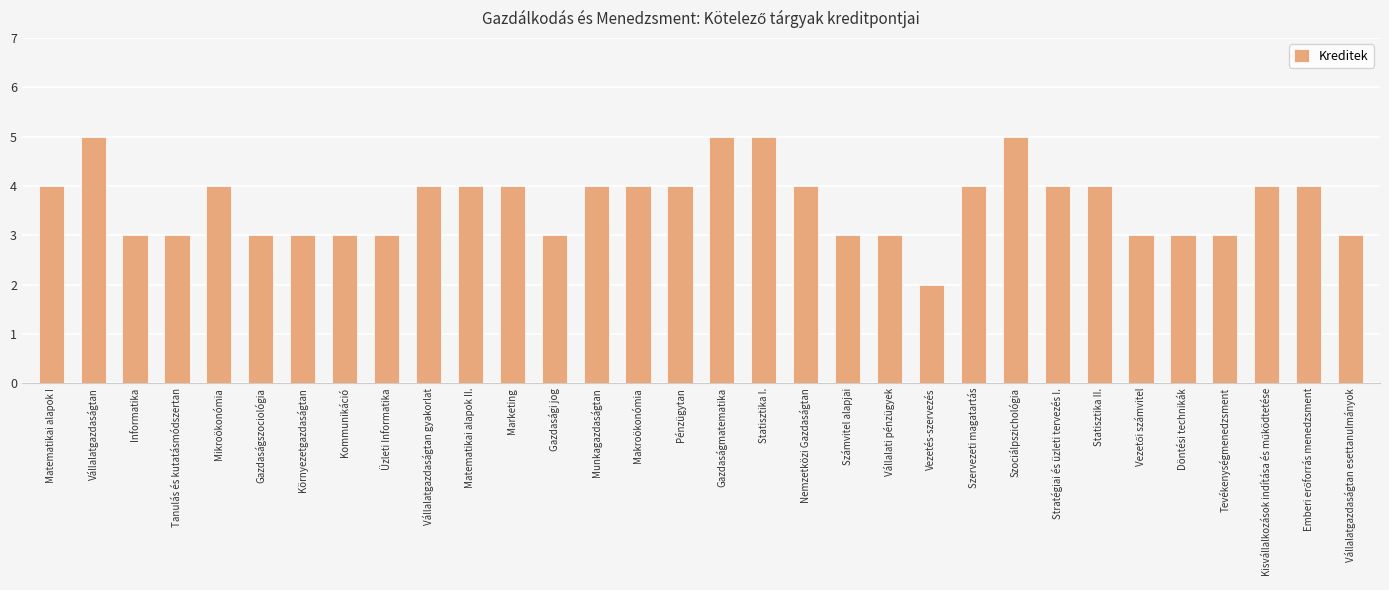

Are the bars grouped side by side (vs. stacked)?

No